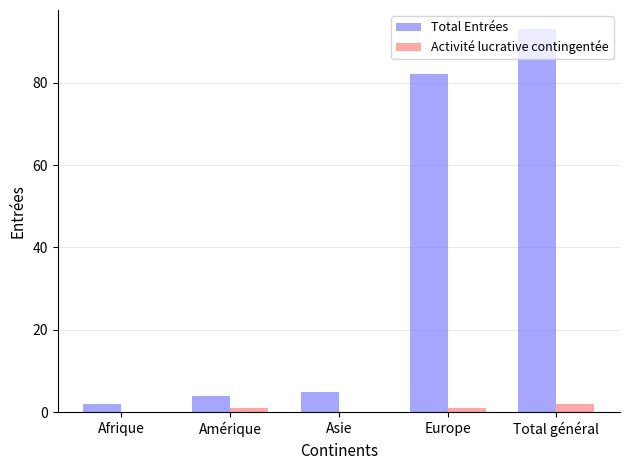

Is it true that Total Entrées equals 25 at Europe?

False